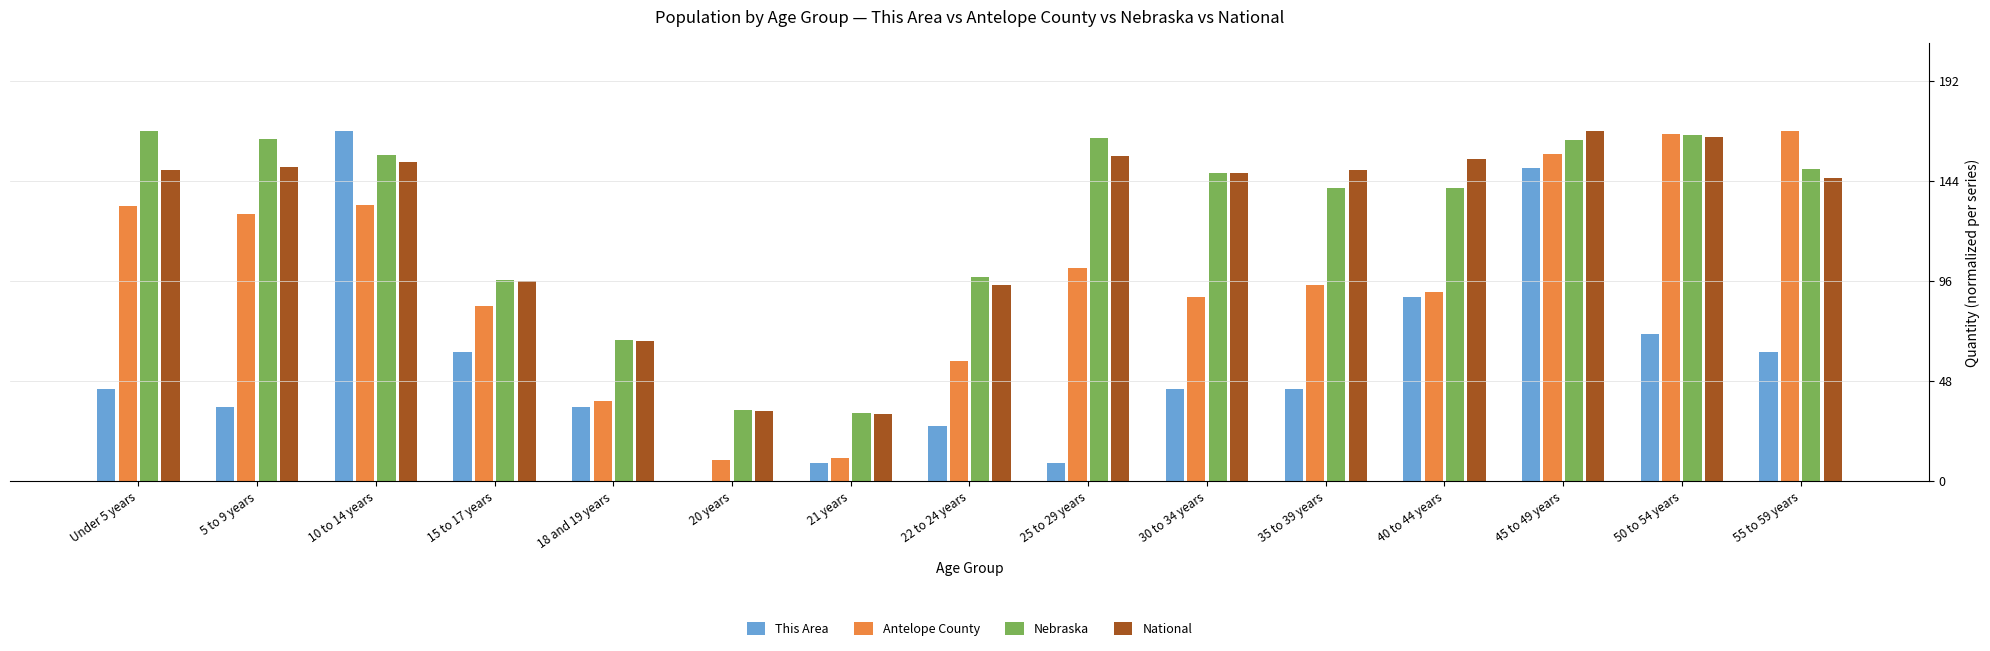

How many data points in Antelope County are above 94?

8